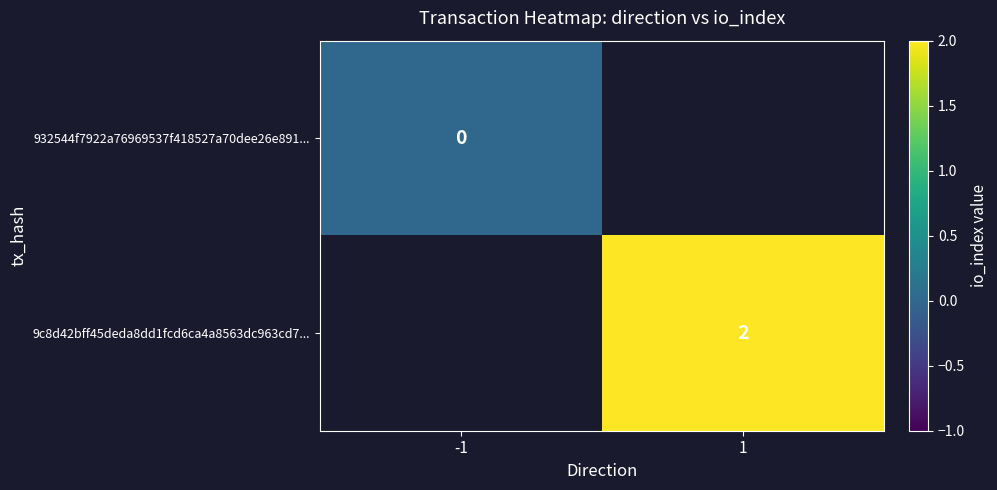

True or false: 9c8d42bff45deda8dd1fcd6ca4a8563dc963cd7... has a value of 2 at 1.

True